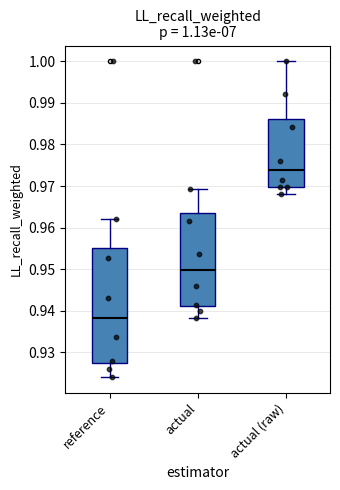

Which box's median line is the highest?

actual (raw)